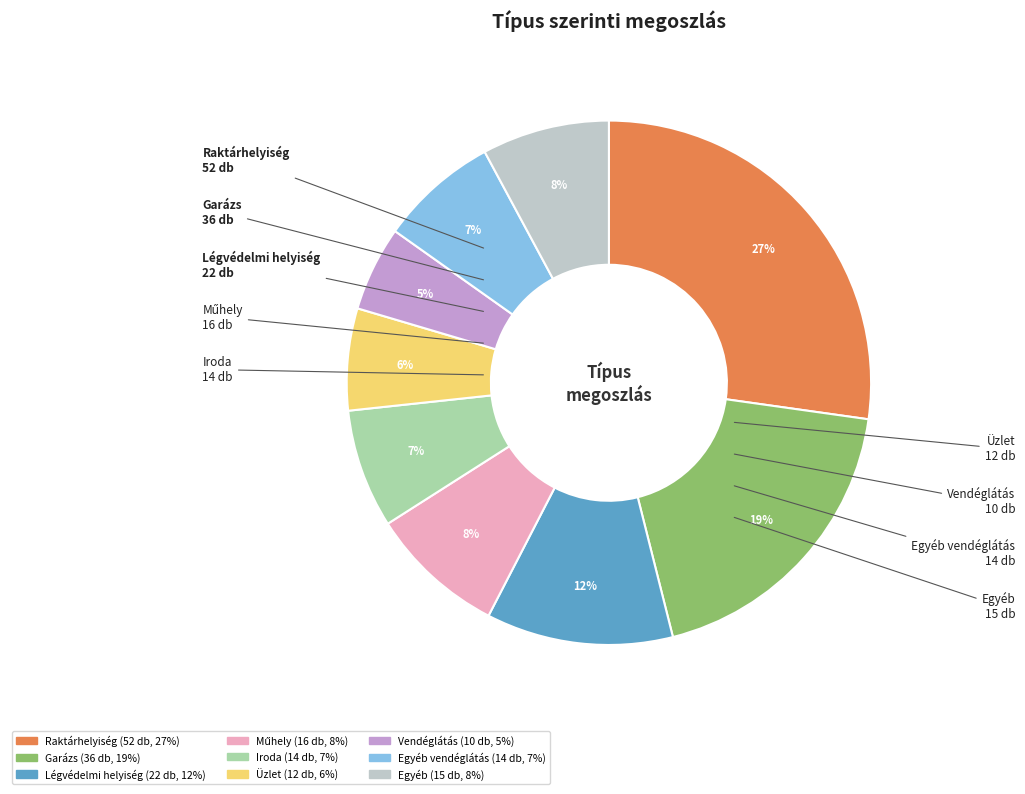

Is there a majority slice in this chart?

No